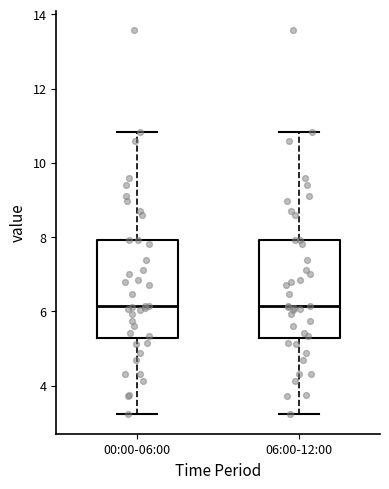

Where is the lower edge of the box for 06:00-12:00 on the y-axis? The values are not printed on the chart, so give them approximately, as read against the axis.

5.2